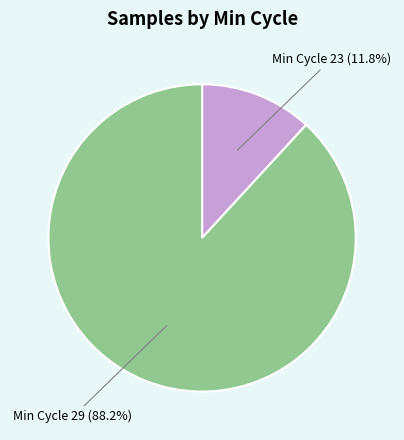

Between Min Cycle 23 and Min Cycle 29, which is larger?

Min Cycle 29